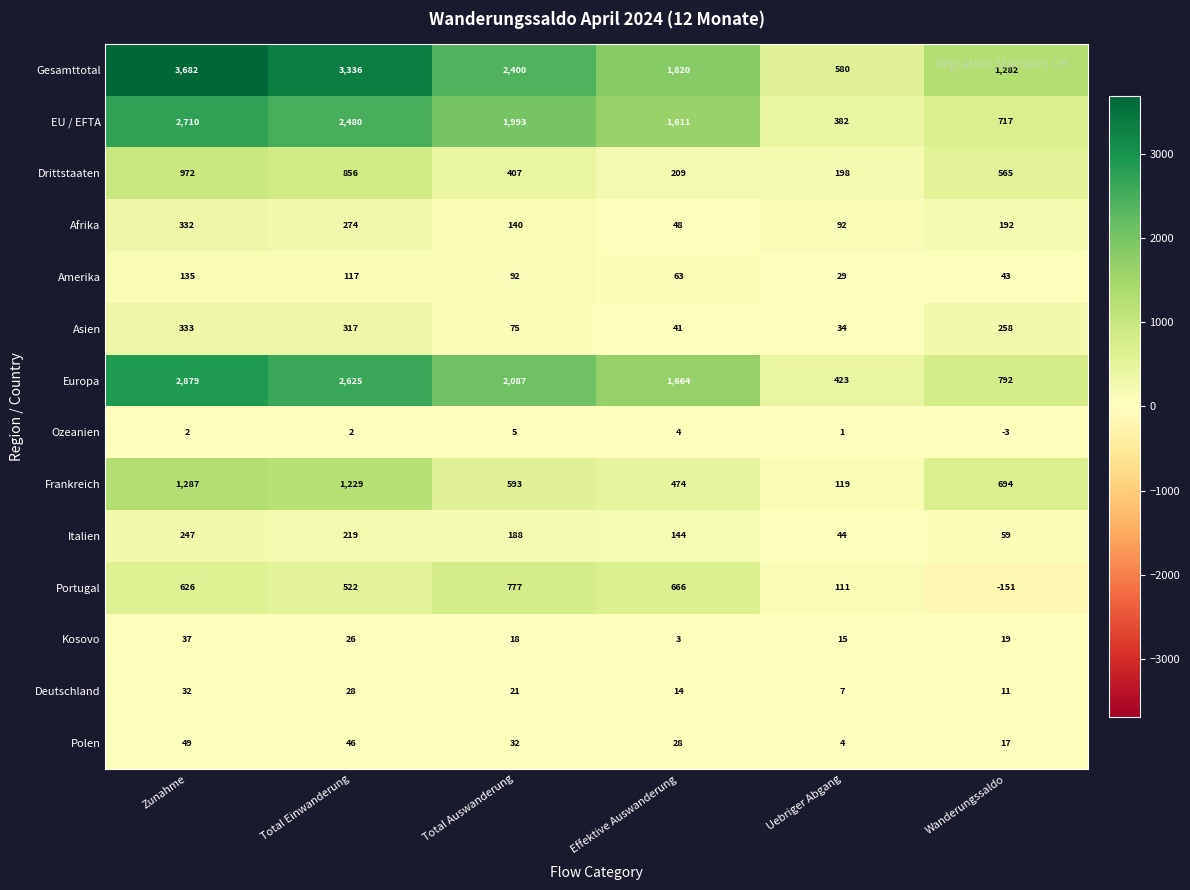

What is the difference between the maximum and minimum values in the Kosovo series?

34